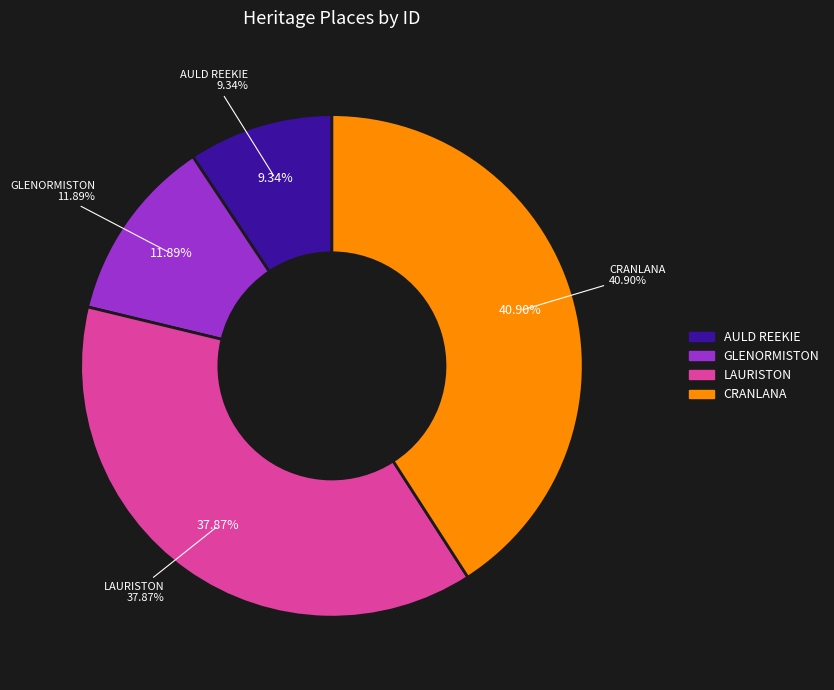

To the nearest percent, what is the combined percentage of LAURISTON and GLENORMISTON?

50%